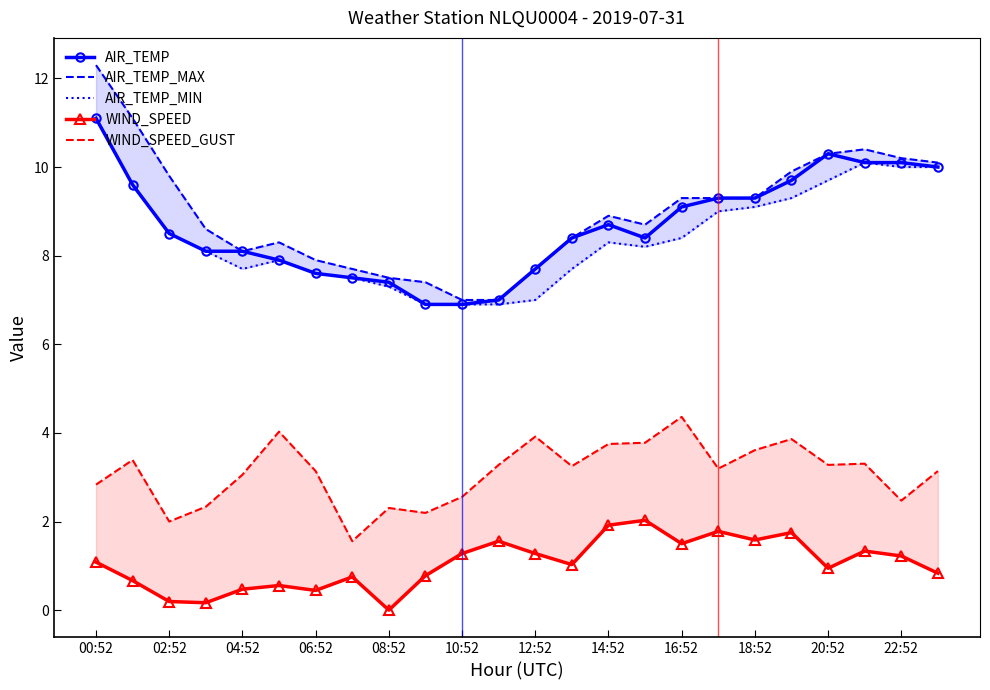

True or false: WIND_SPEED has more than 0 points higher than both neighbors.

True